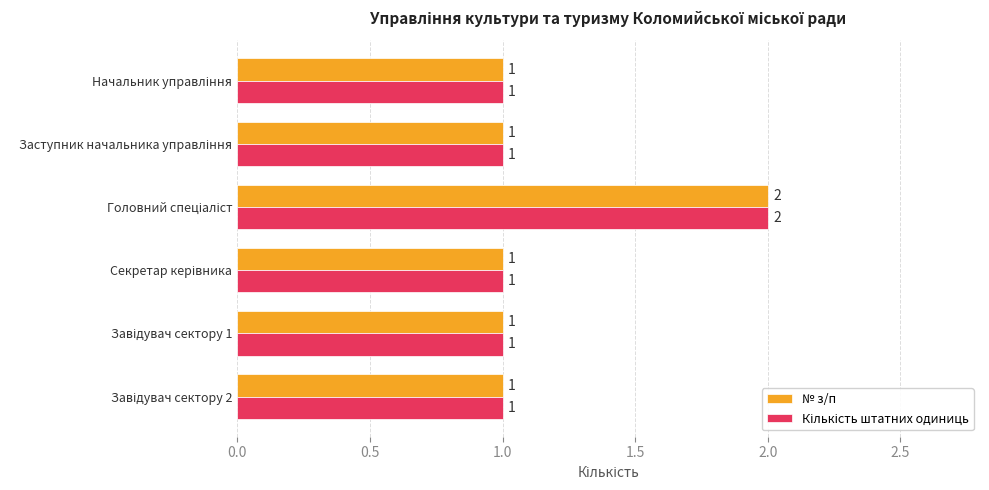

What is the sum of all № з/п values?

7